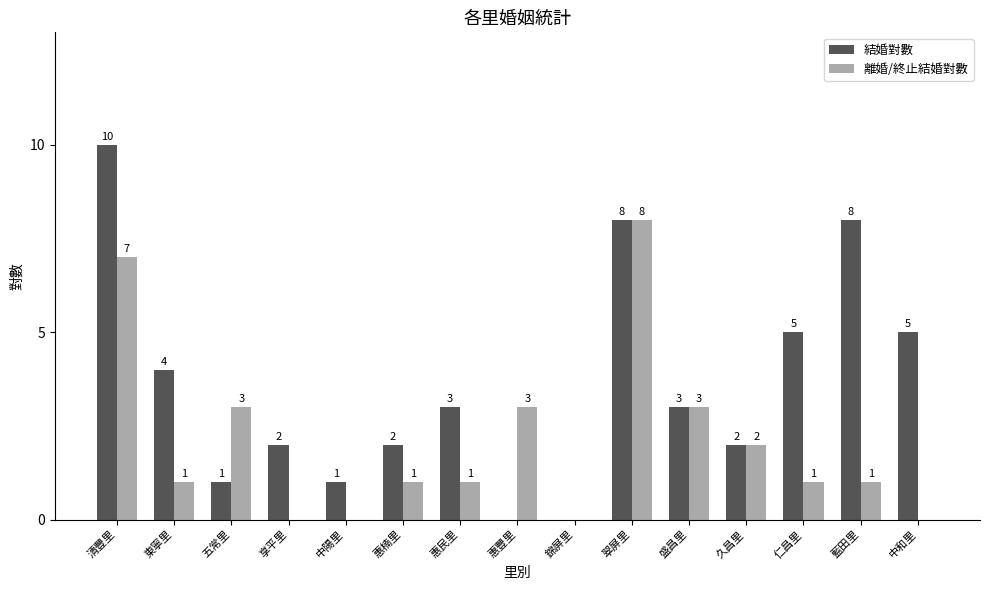

Does the chart contain stacked bars?

No